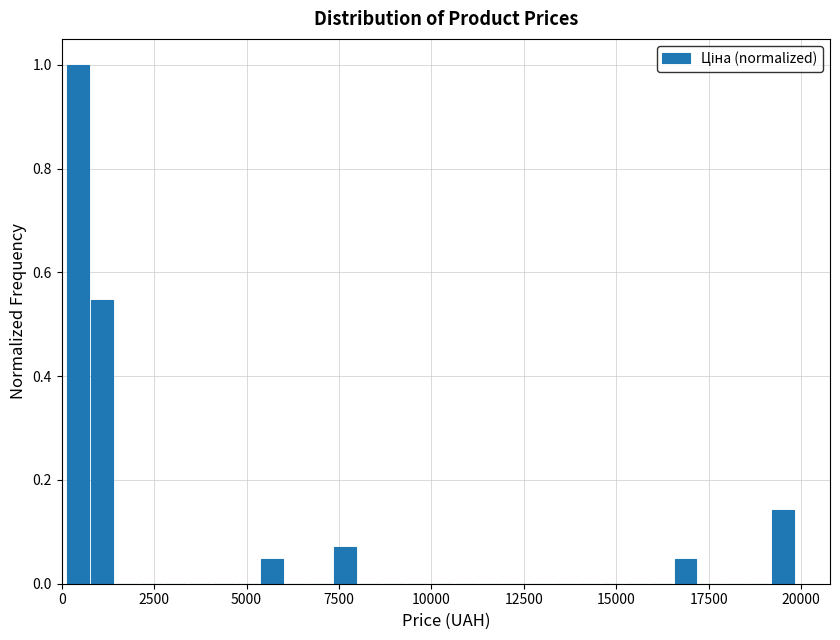

Read against the x-axis, roughly where is the centre of the tallest bar?

500